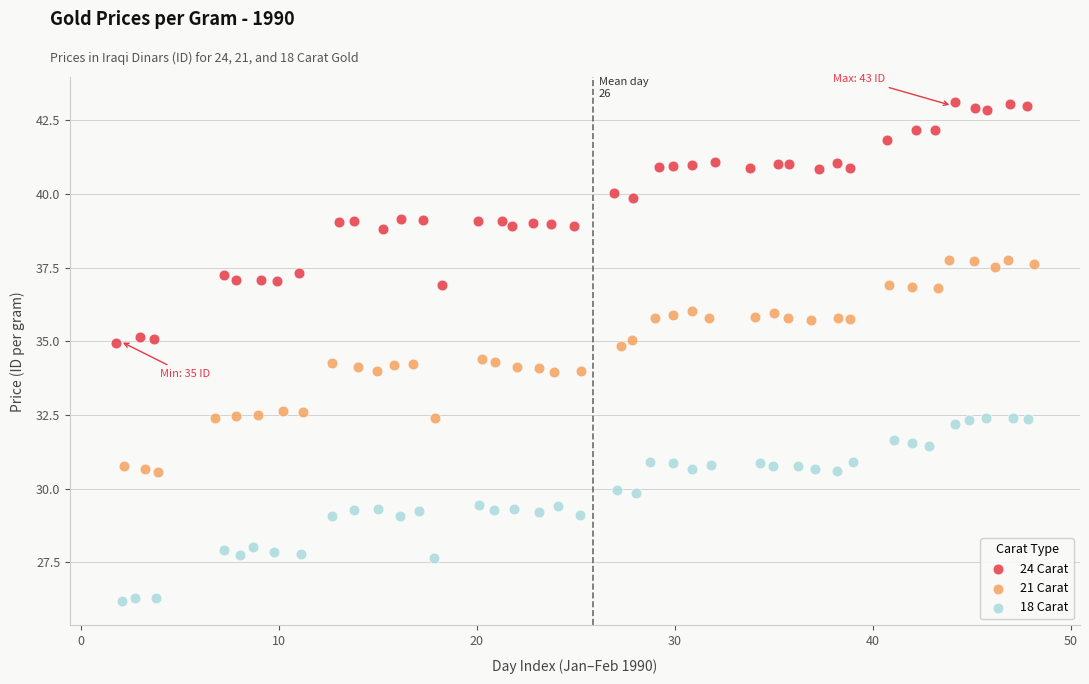

Which series has the widest spread of Y values?

24 Carat